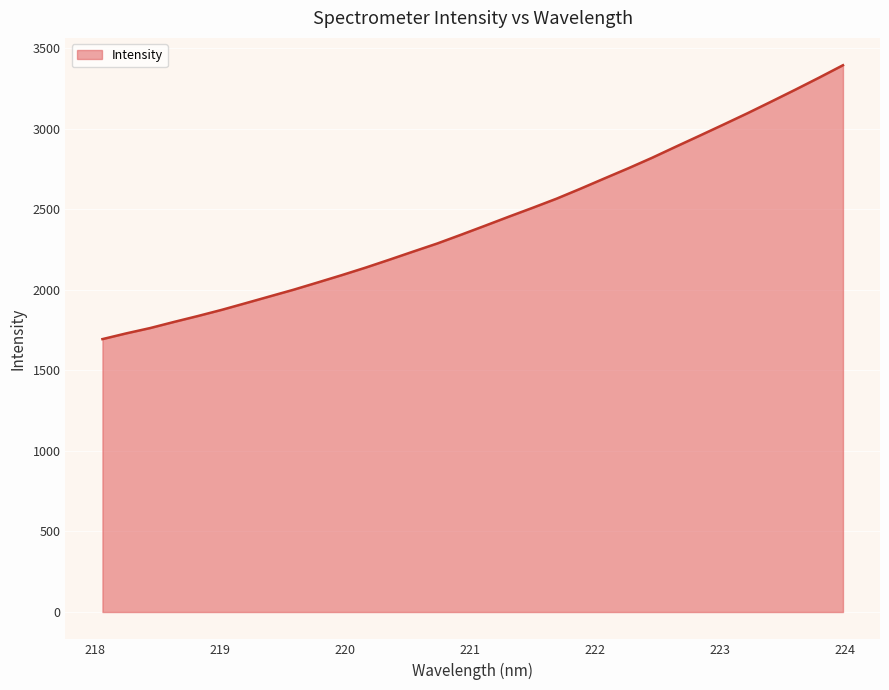

What is the greatest value displayed?

3393.4